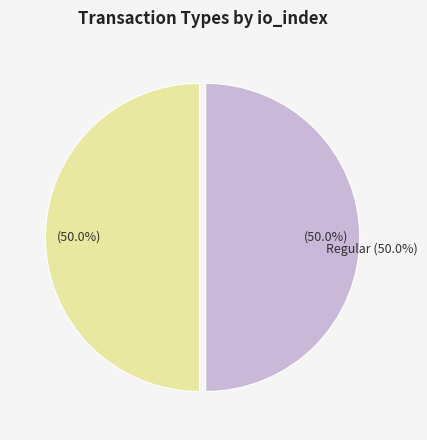

Is Ticket (io_index=0) the majority of the pie?

No